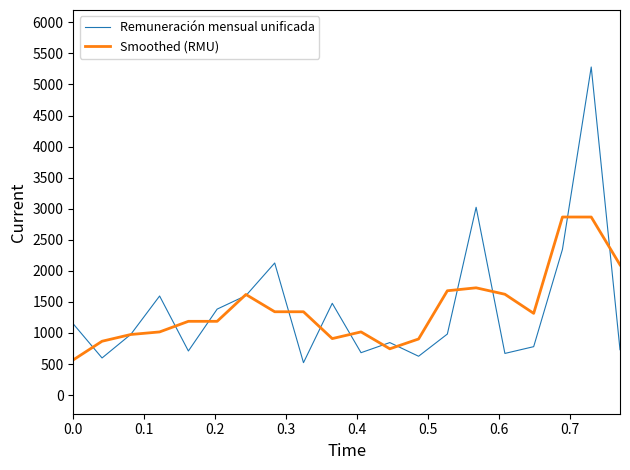

Rank the series by their maximum value, from highest to lowest.

Remuneración mensual unificada, Smoothed (RMU)